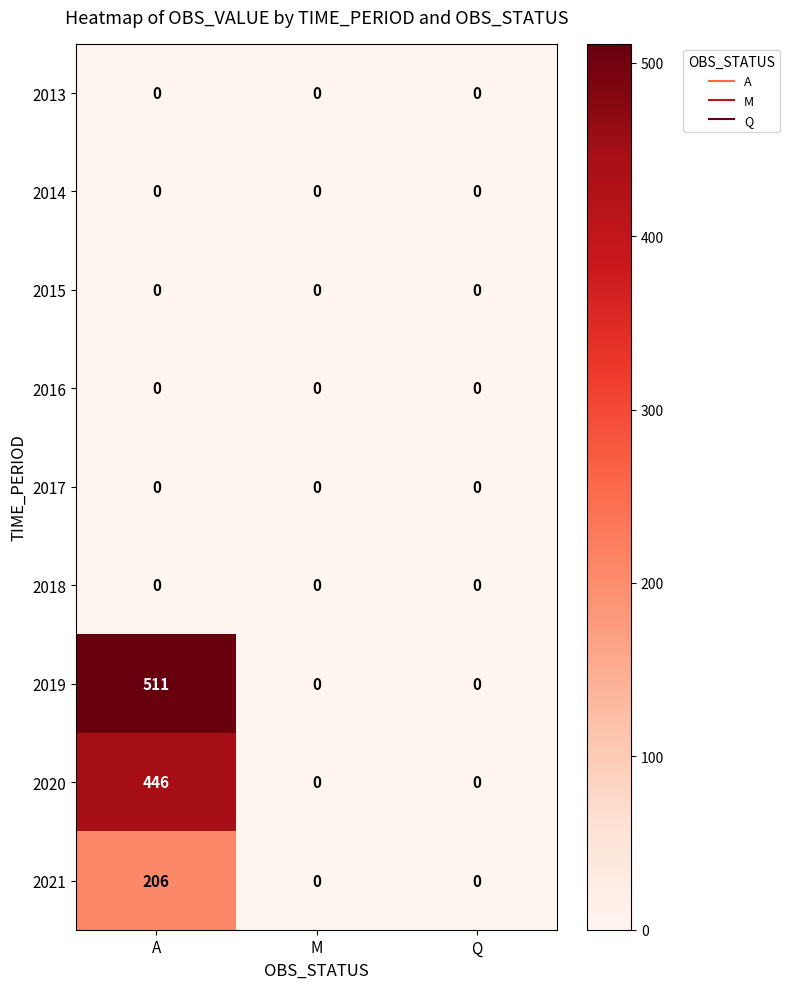

Reading left to right, list all the values displayed in this chart.

2013: A=0	M=0	Q=0
2014: A=0	M=0	Q=0
2015: A=0	M=0	Q=0
2016: A=0	M=0	Q=0
2017: A=0	M=0	Q=0
2018: A=0	M=0	Q=0
2019: A=511	M=0	Q=0
2020: A=446	M=0	Q=0
2021: A=206	M=0	Q=0